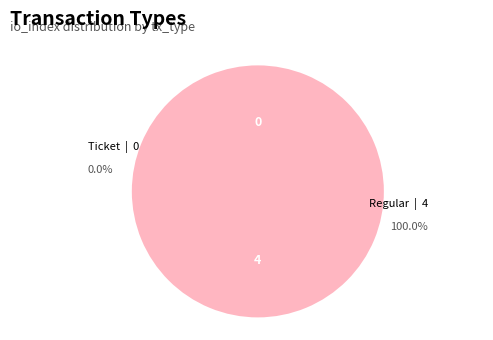

How many segments does this pie chart have?

2